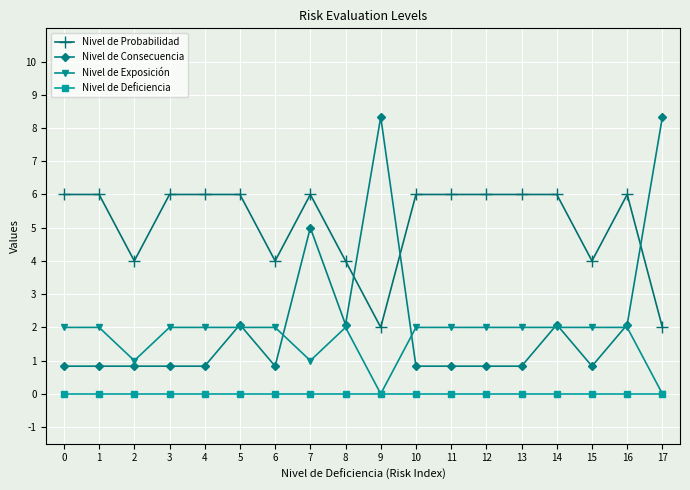

Which series has the widest spread of values?

Nivel de Consecuencia